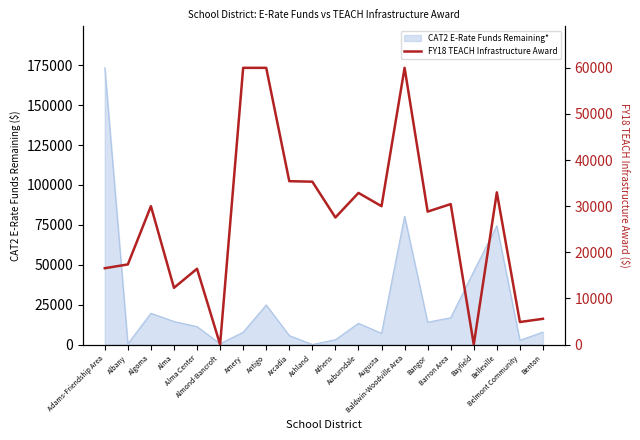

Does the chart have visible grid lines?

No